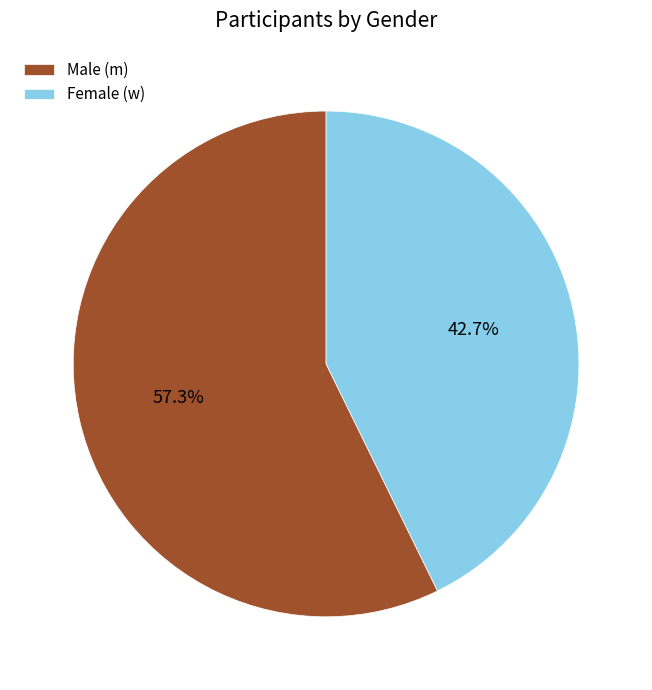

Which category has the biggest portion of the pie?

Male (m)